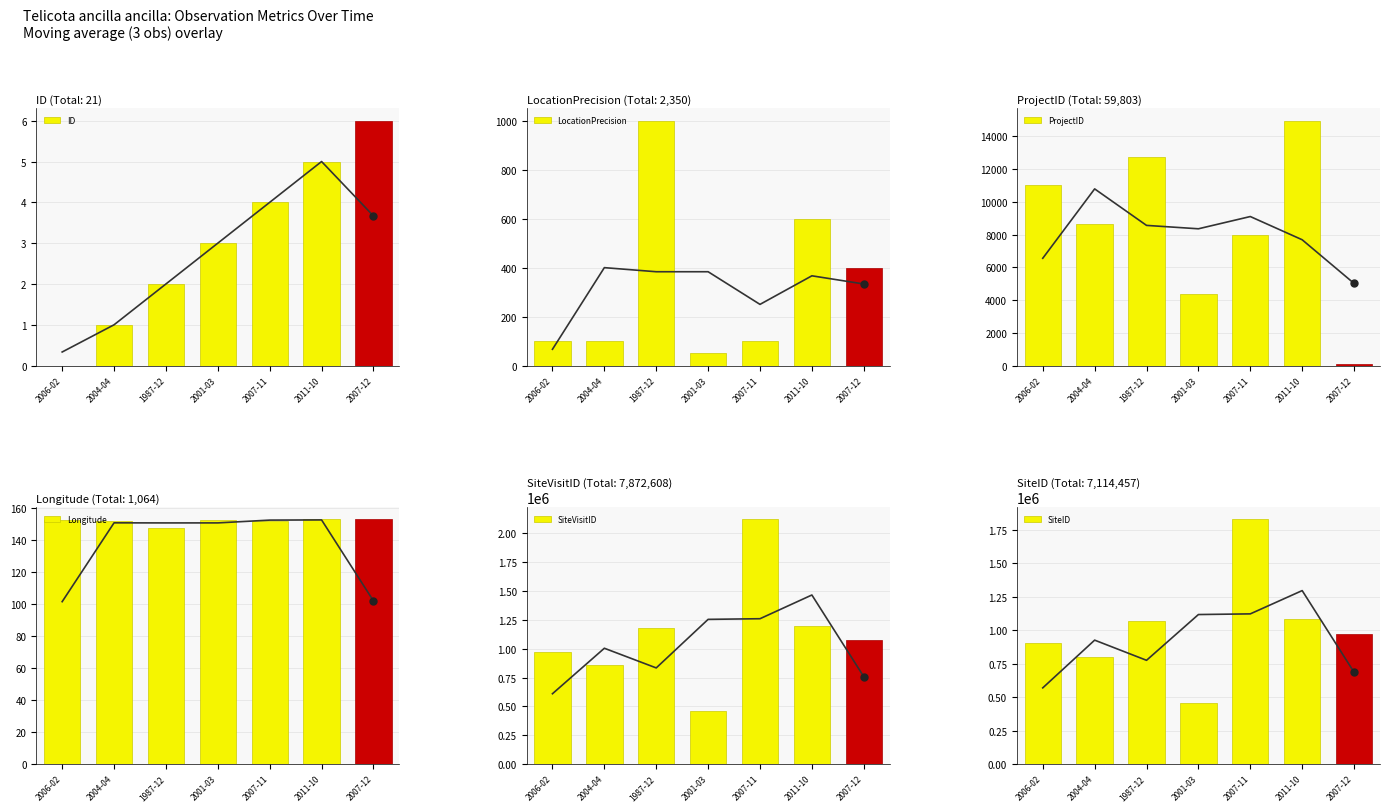

What are all the series names shown in the legend?

ID, LocationPrecision, ProjectID, Longitude, SiteVisitID, SiteID